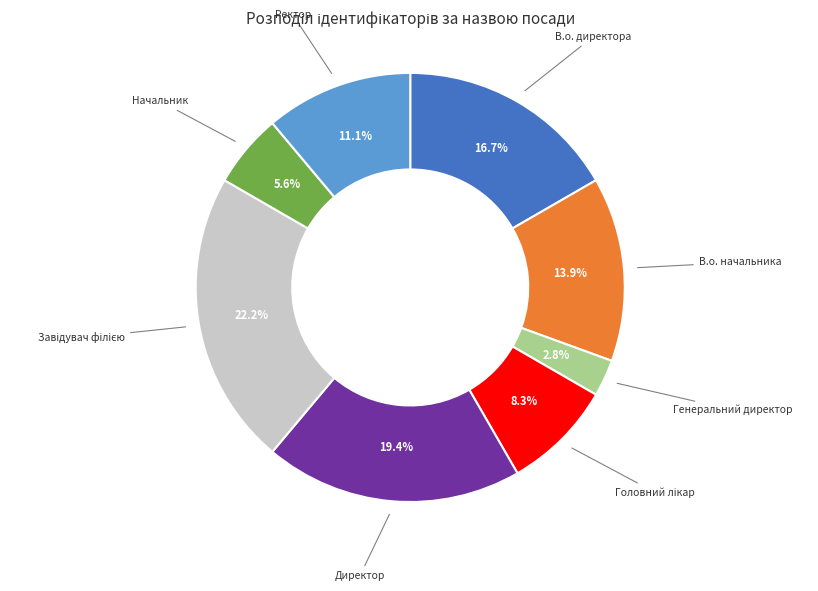

To the nearest percent, what is the difference between the largest and smallest slice percentages?

19%